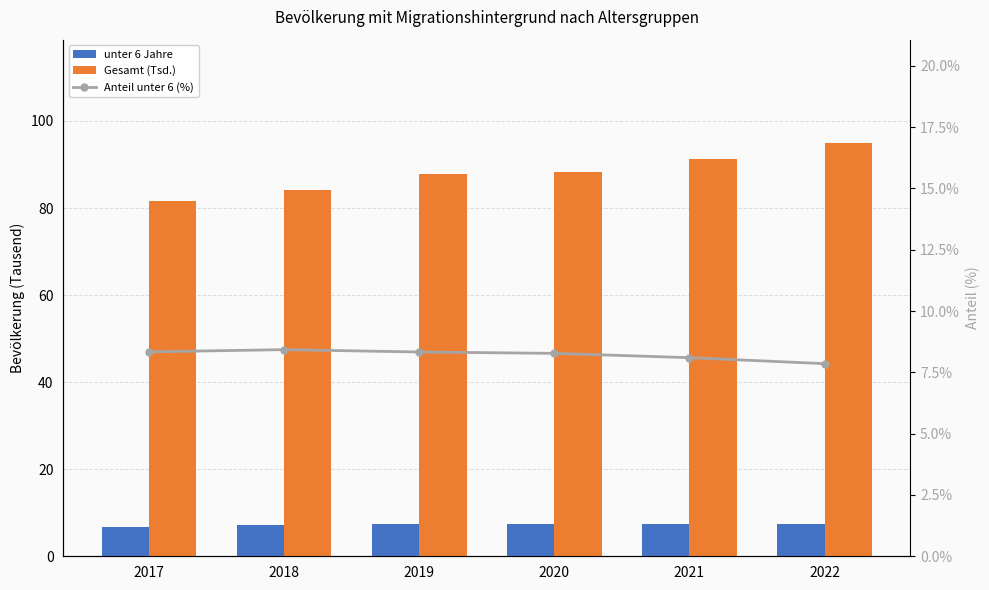

What is the sum of all unter 6 Jahre values?

43.4